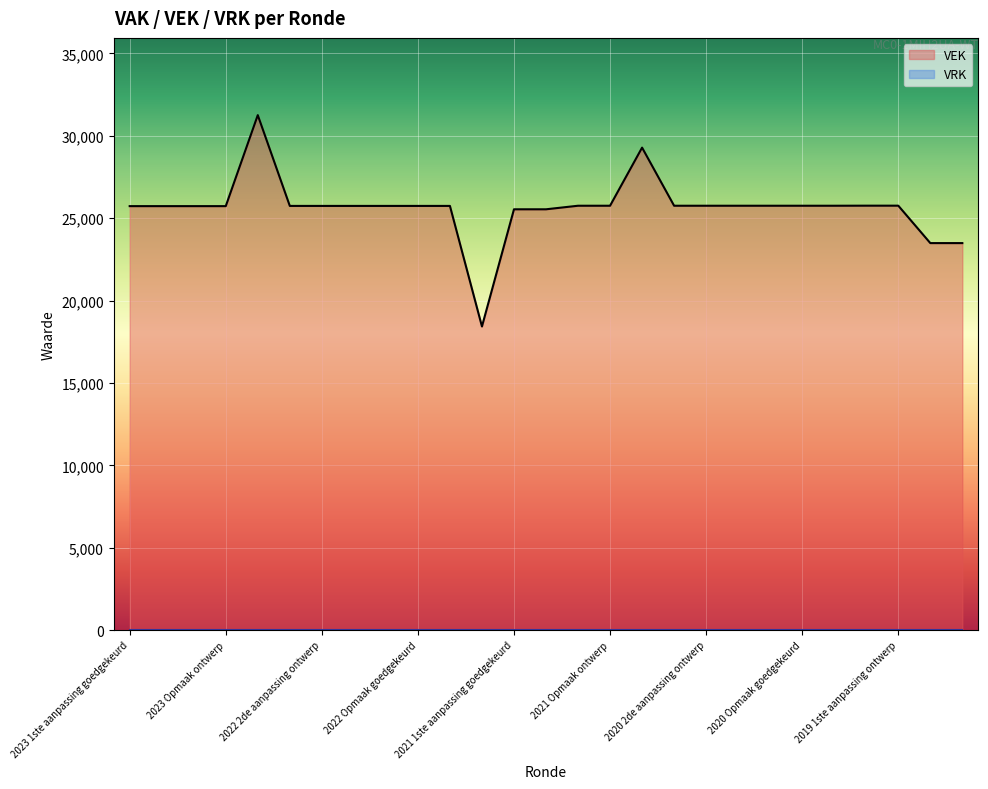

What is the ratio of the value at 2019 opmaak goedgekeurd to the value at 2020 1ste aanpassing ontwerp?

0.9